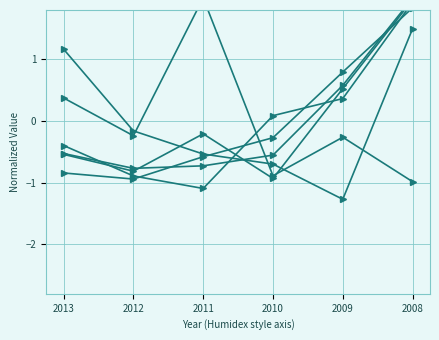

The Legal Representative series shows 2.7 at 2008. True or false?

False